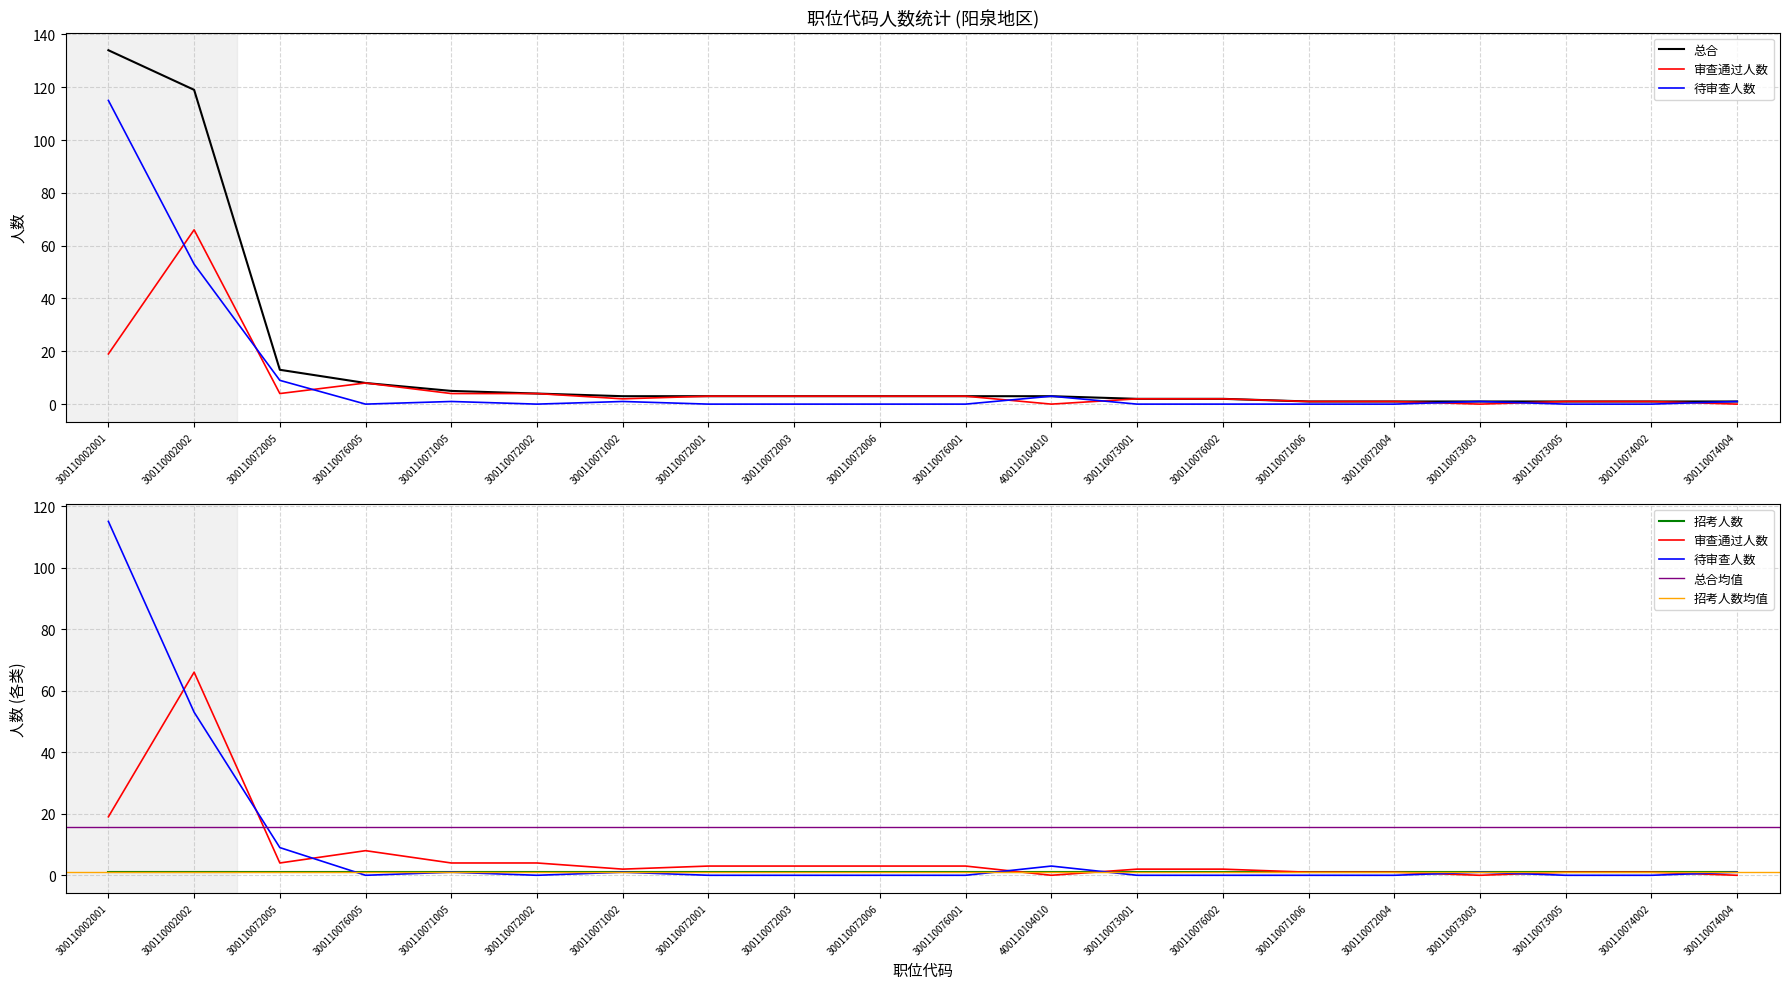

How many categories are shown in the chart?

20